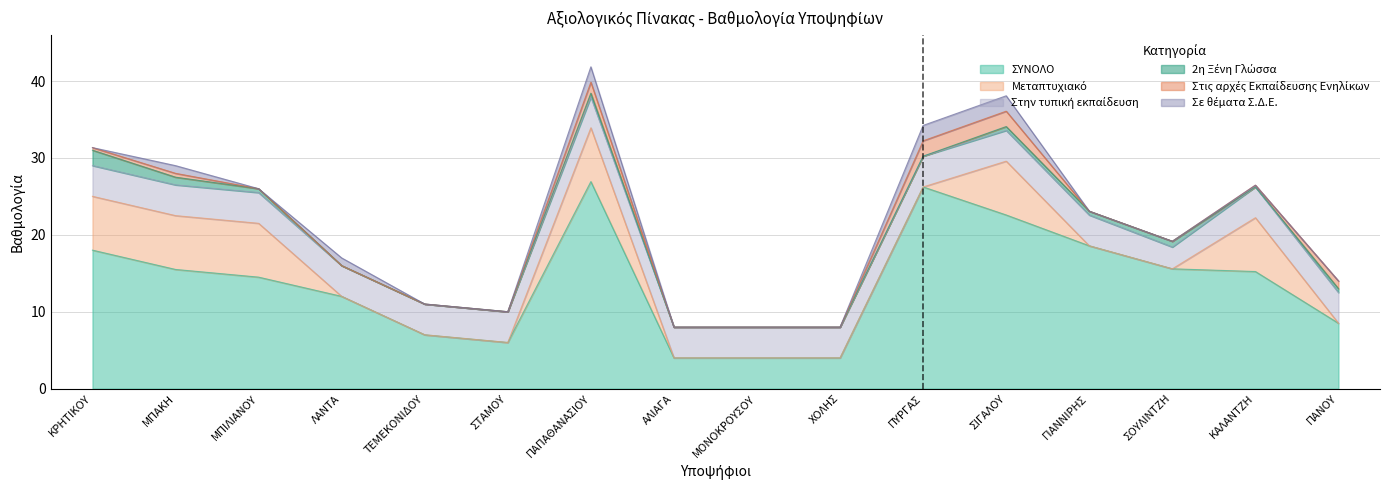

What is the spread (max minus min) of values at ΑΛΙΑΓΑ?

4.0